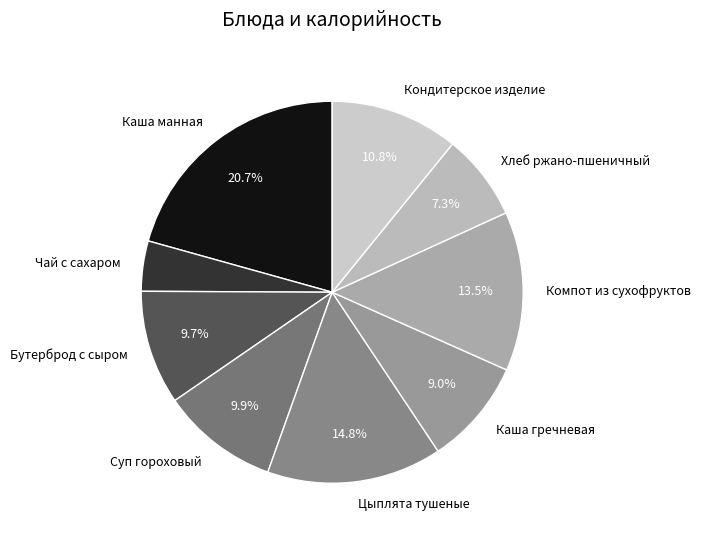

Does any single category account for the majority?

No